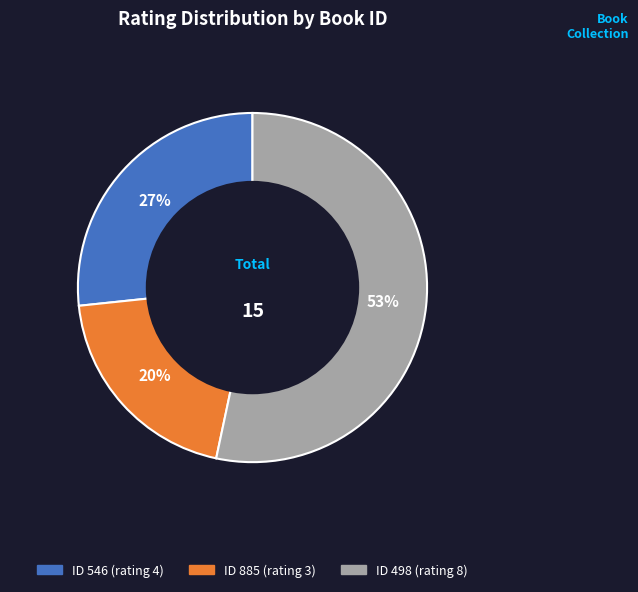

To the nearest percent, what is the average slice percentage?

33%